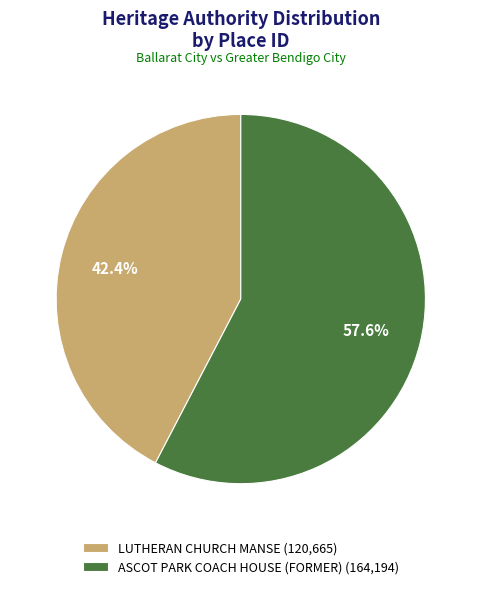

Which slice is the largest?

ASCOT PARK COACH HOUSE (FORMER)